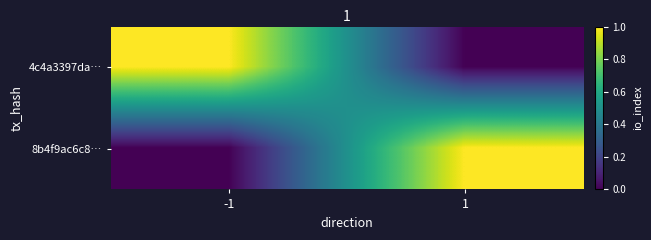

What is the greatest value displayed?

1